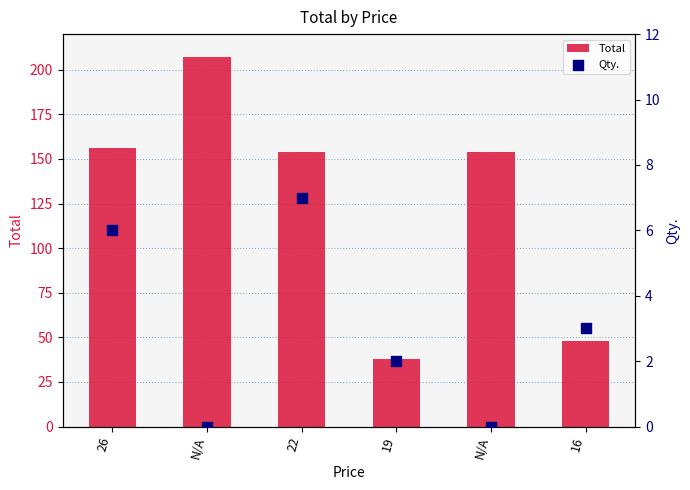

Is the value of Qty. at 26 greater than the value of Total at N/A?

No